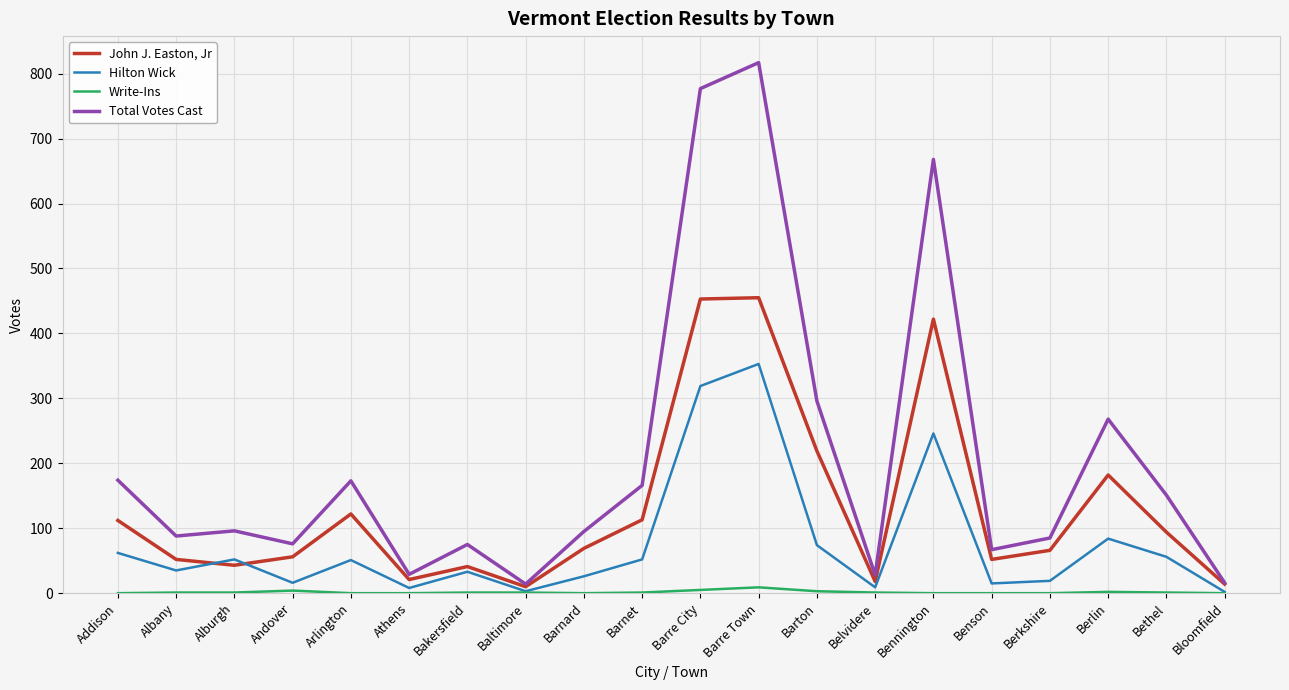

What is the spread (max minus min) of values at Benson?

67